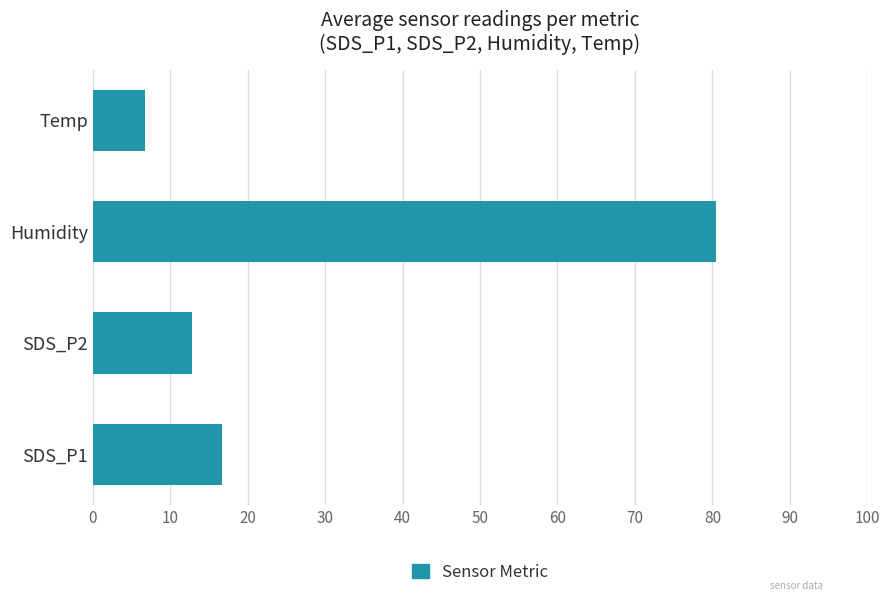

At which label is the value closest to 43?

SDS_P1